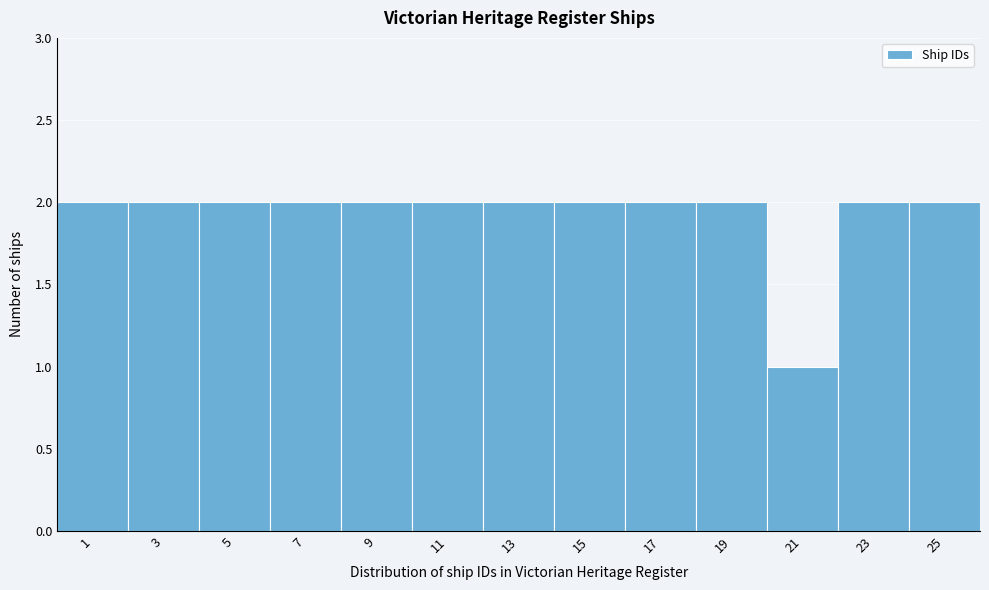

Reading left to right, list all the values displayed in this chart.

2	2	2	2	2	2	2	2	2	2	1	2	2